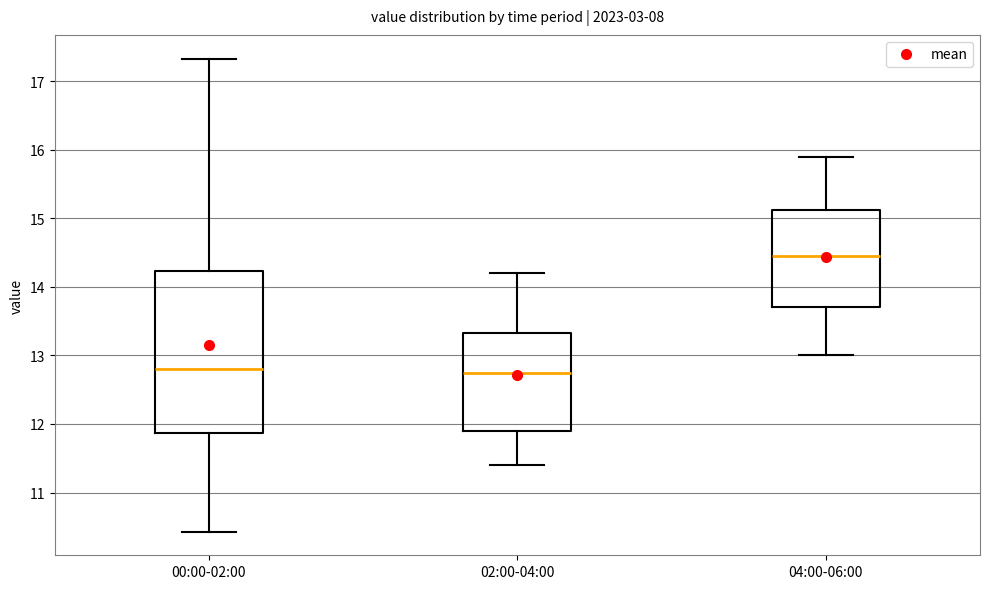

Comparing the boxes themselves (not the whiskers), which one is the tallest?

00:00-02:00